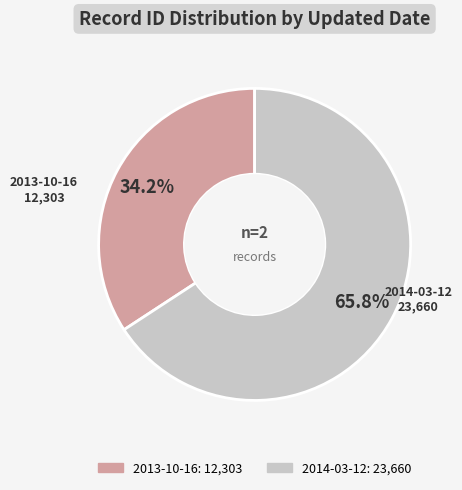

Between 2014-03-12 and 2013-10-16, which is larger?

2014-03-12